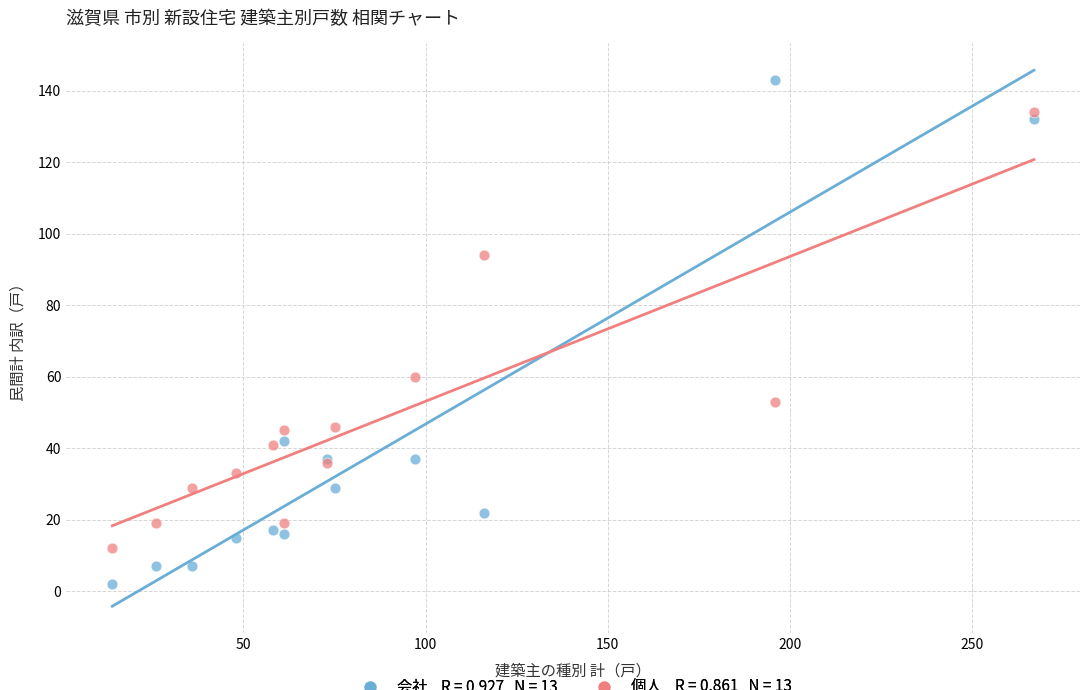

Across all series, what Y value is closest to 72?

60